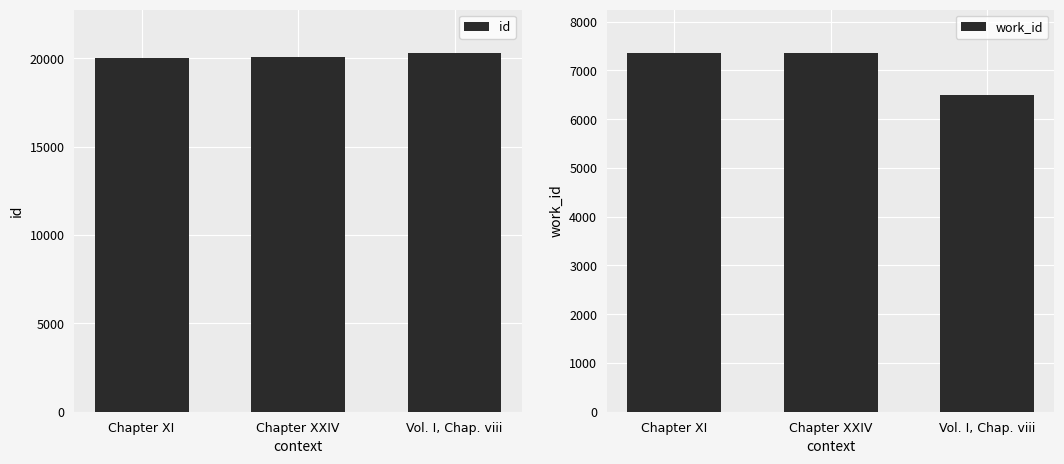

What is the sum of the work_id values at Vol. I, Chap. viii and Chapter XXIV?

13871